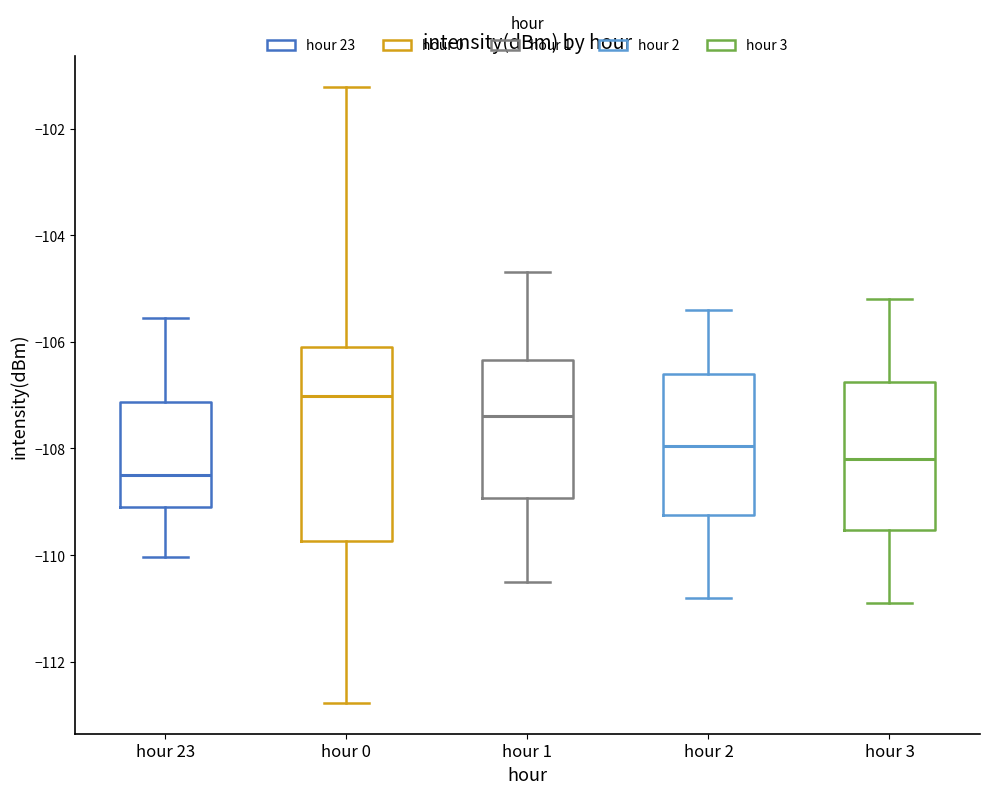

Reading left to right, transcribe this box plot: for each box, give where its median line is, the range the box spans, and where its two whiskers end, as read against the y-axis. The values are not printed on the chart, so give them approximately, as read against the axis.

hour 23: median -108.6, box -109.0 to -107.2, whiskers -110.0 to -105.6
hour 0: median -107.0, box -109.8 to -106.0, whiskers -112.8 to -101.2
hour 1: median -107.4, box -109.0 to -106.4, whiskers -110.4 to -104.6
hour 2: median -108.0, box -109.2 to -106.6, whiskers -110.8 to -105.4
hour 3: median -108.2, box -109.6 to -106.8, whiskers -110.8 to -105.2